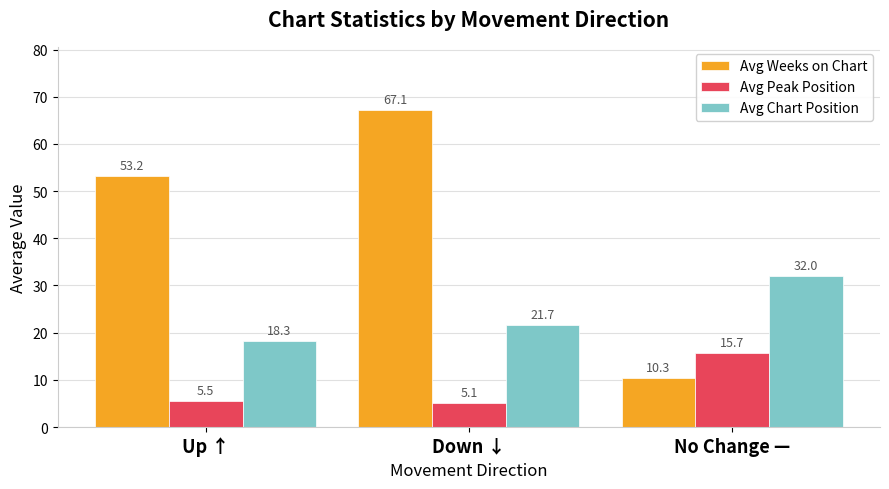

How many groups of bars are there?

3